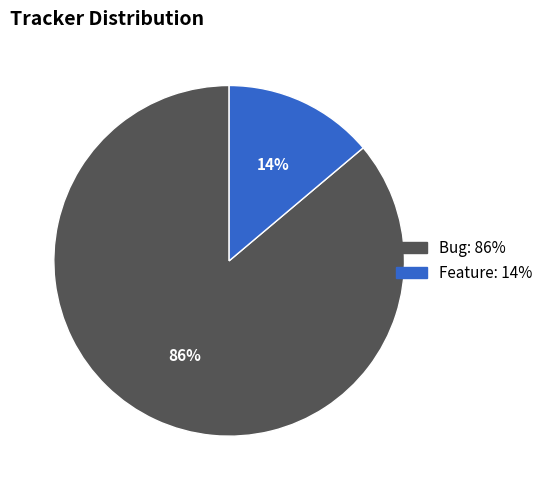

Is there a majority slice in this chart?

Yes